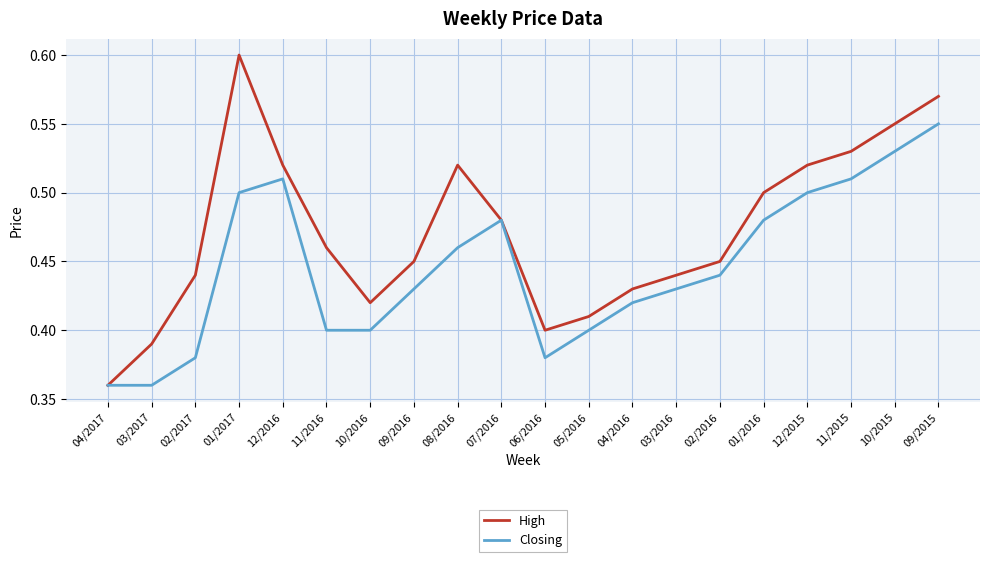

Which category has the highest value across all series?

01/2017